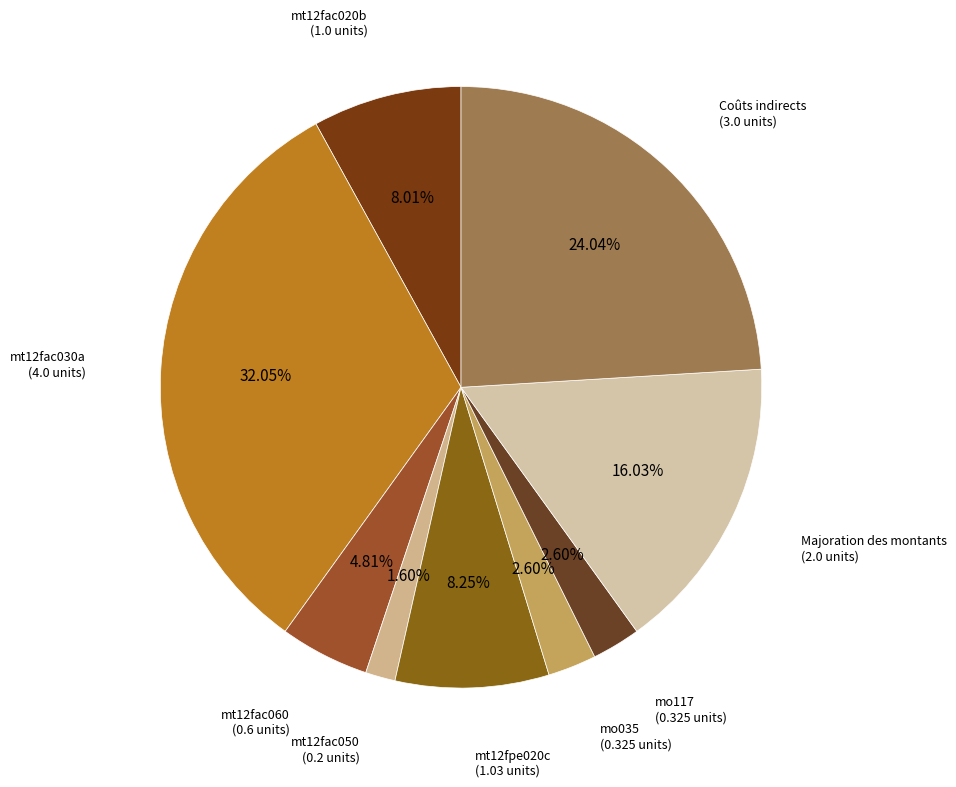

How many segments does this pie chart have?

9